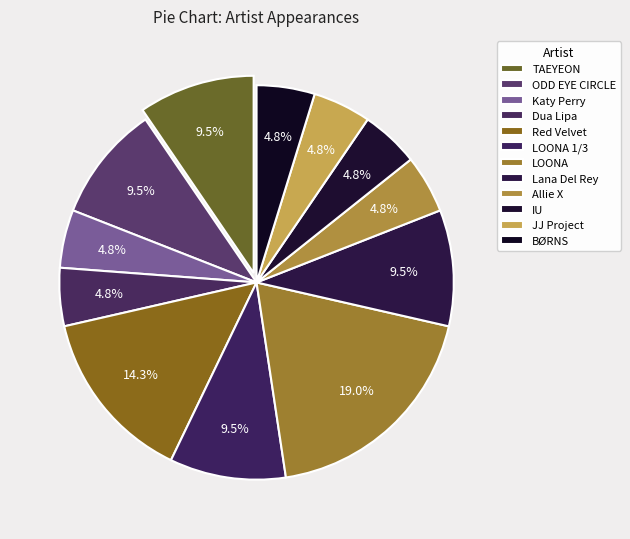

Which category has the smallest portion of the pie?

Katy Perry